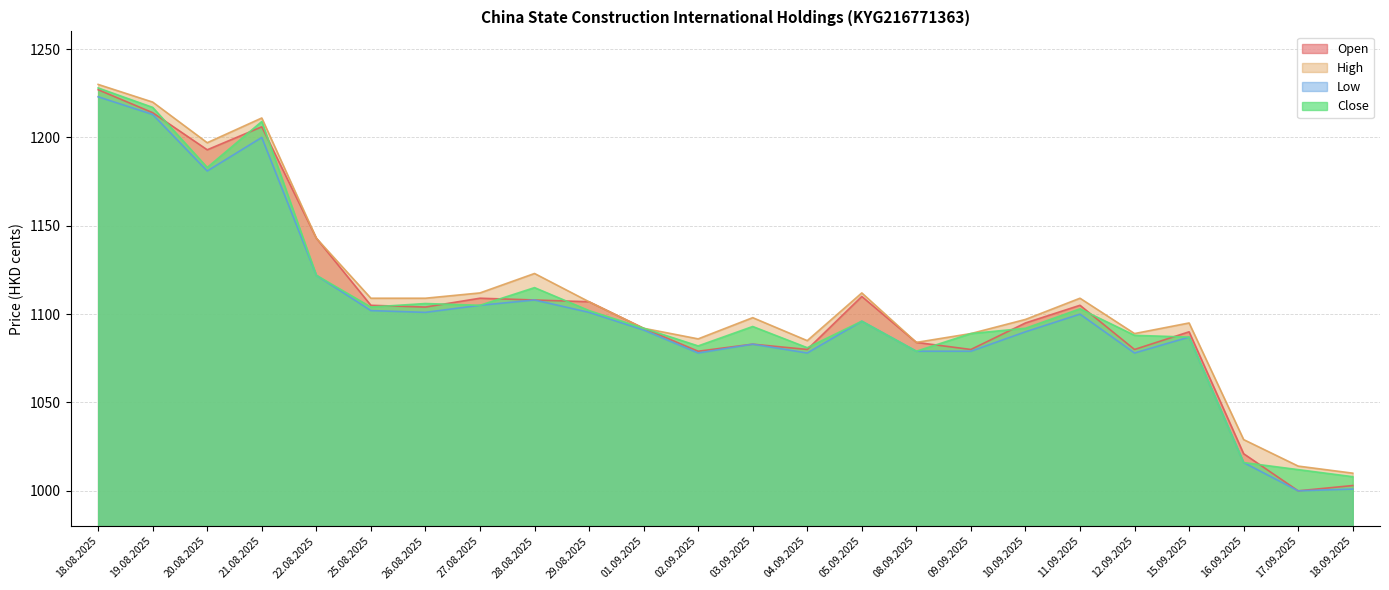

Reading left to right, what are all the values shown in this chart?

Open: 1227	1214	1193	1206	1143	1105	1104	1109	1108	1107	1092	1079	1083	1080	1110	1084	1080	1095	1105	1080	1090	1021	1000	1003
High: 1230	1220	1197	1211	1143	1109	1109	1112	1123	1107	1092	1086	1098	1085	1112	1084	1089	1097	1109	1089	1095	1029	1014	1010
Low: 1223	1213	1181	1200	1122	1102	1101	1105	1108	1101	1091	1078	1083	1078	1096	1079	1079	1090	1100	1078	1087	1016	1000	1001
Close: 1228	1217	1183	1209	1122	1104	1106	1105	1115	1102	1092	1082	1093	1081	1096	1079	1089	1092	1103	1088	1087	1016	1012	1008